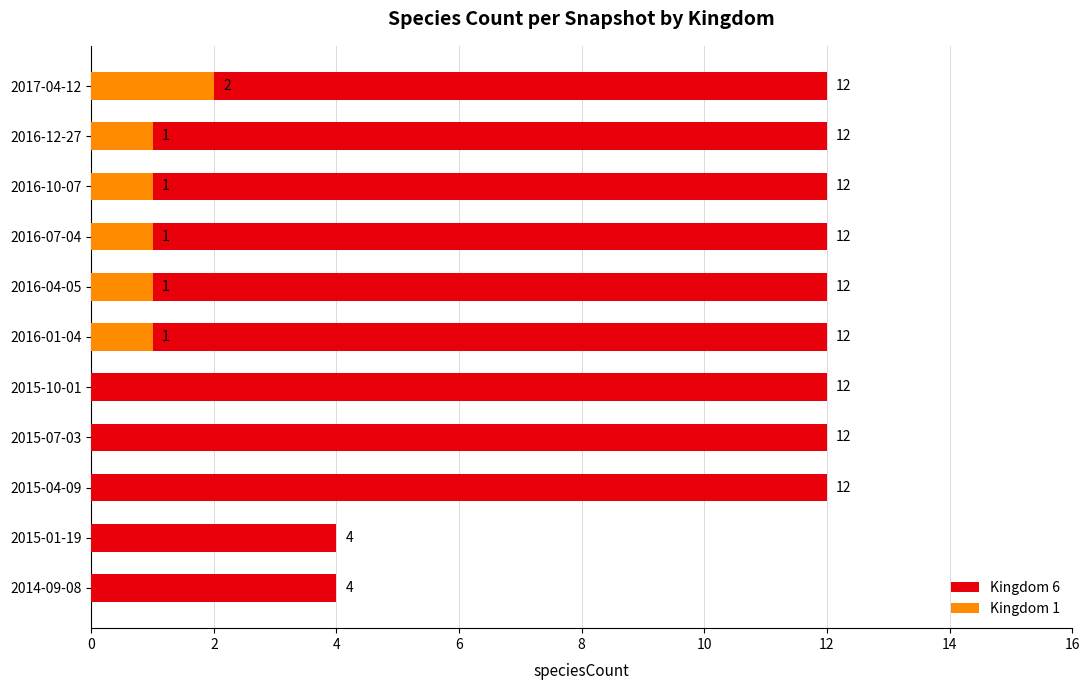

The value of Kingdom 6 at 2016-04-05 is 18. True or false?

False